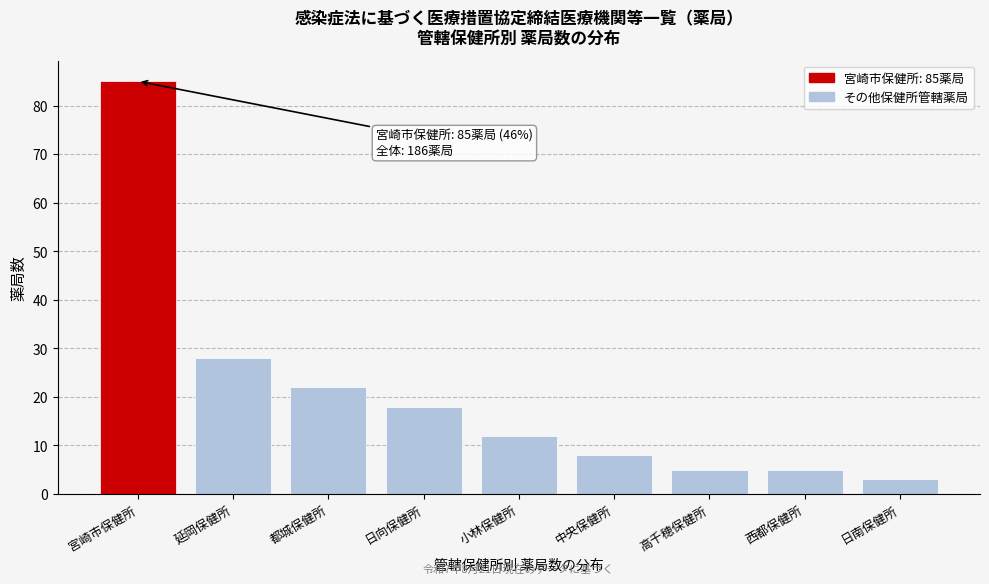

Reading left to right, what are all the values shown in this chart?

宮崎市保健所=85	延岡保健所=28	都城保健所=22	日向保健所=18	小林保健所=12	中央保健所=8	高千穂保健所=5	西都保健所=5	日南保健所=3